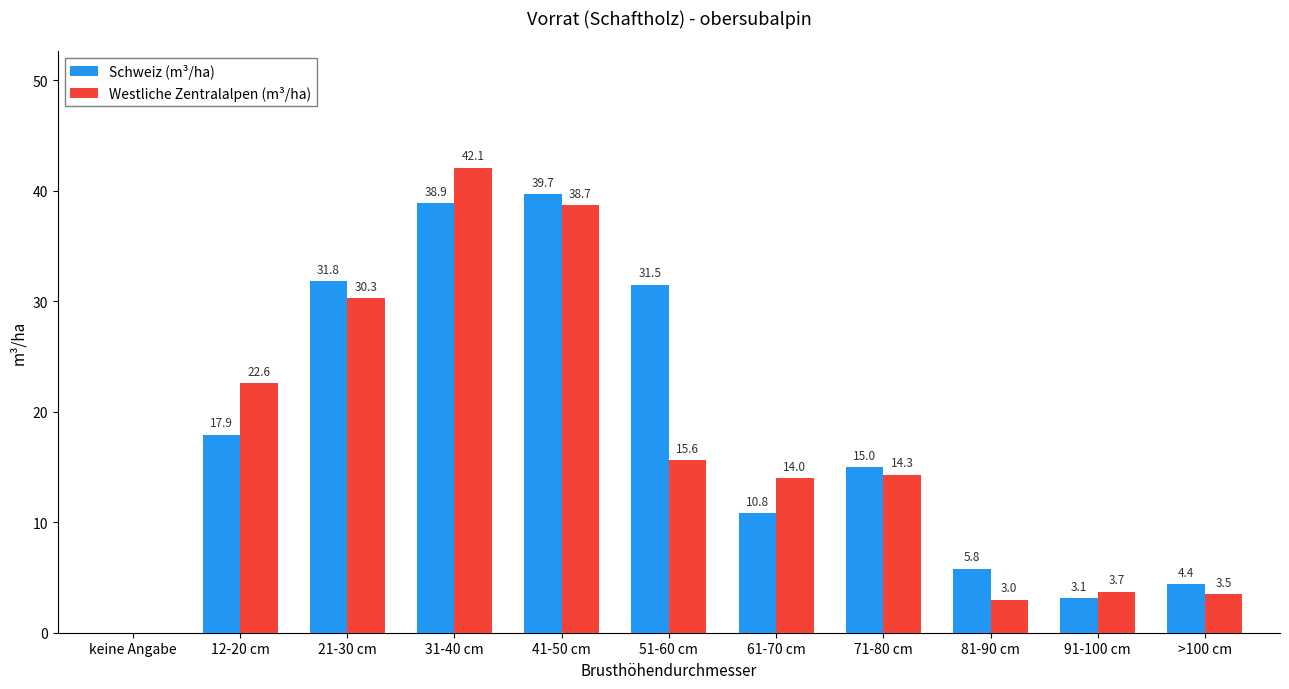

What is the sum of the Schweiz (m³/ha) values at 71-80 cm and 61-70 cm?

25.8